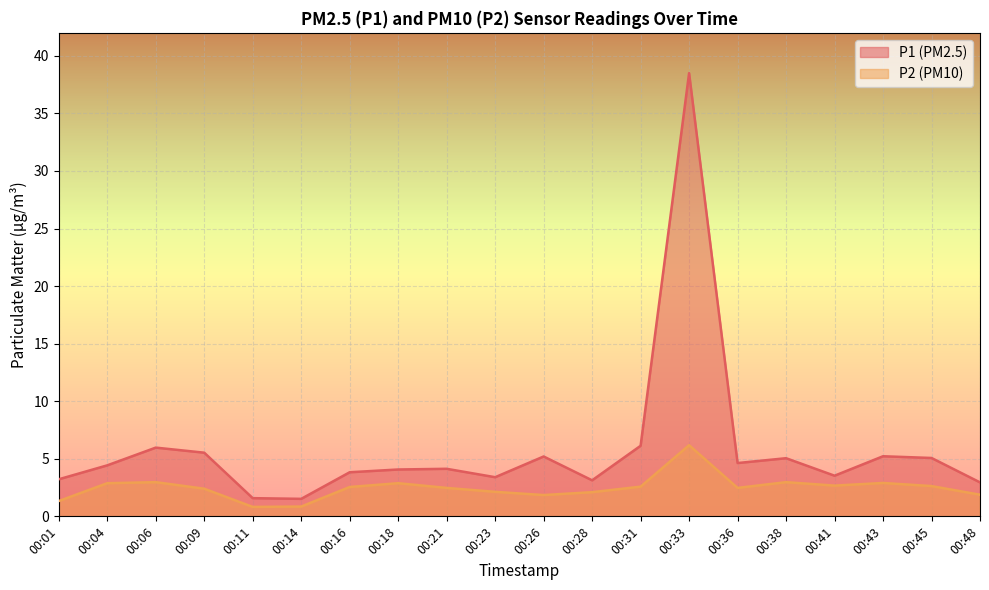

At how many categories does at least one series exceed 9?

1